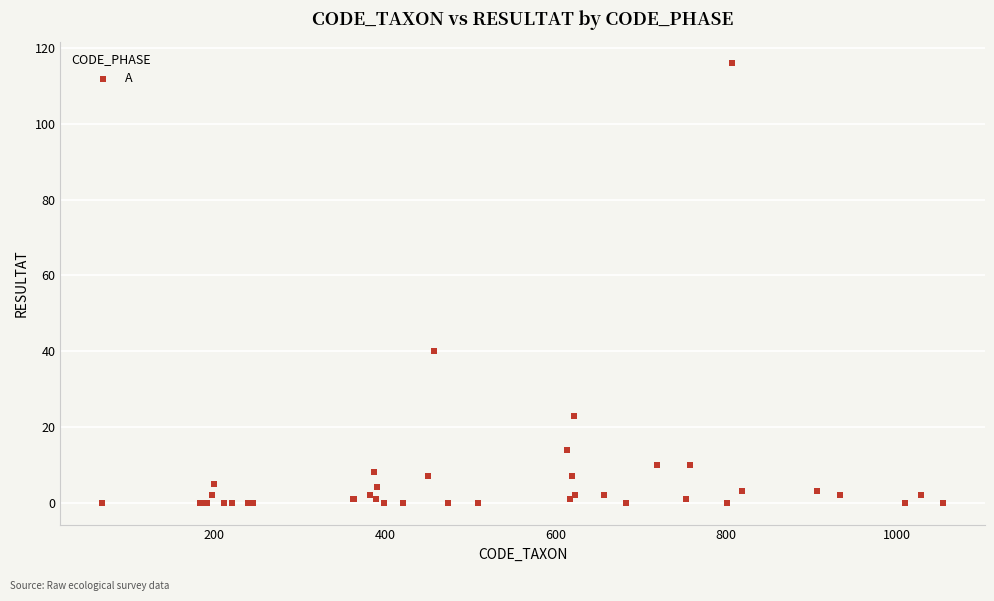

What Y value in the scatter plot is closest to 58?

40